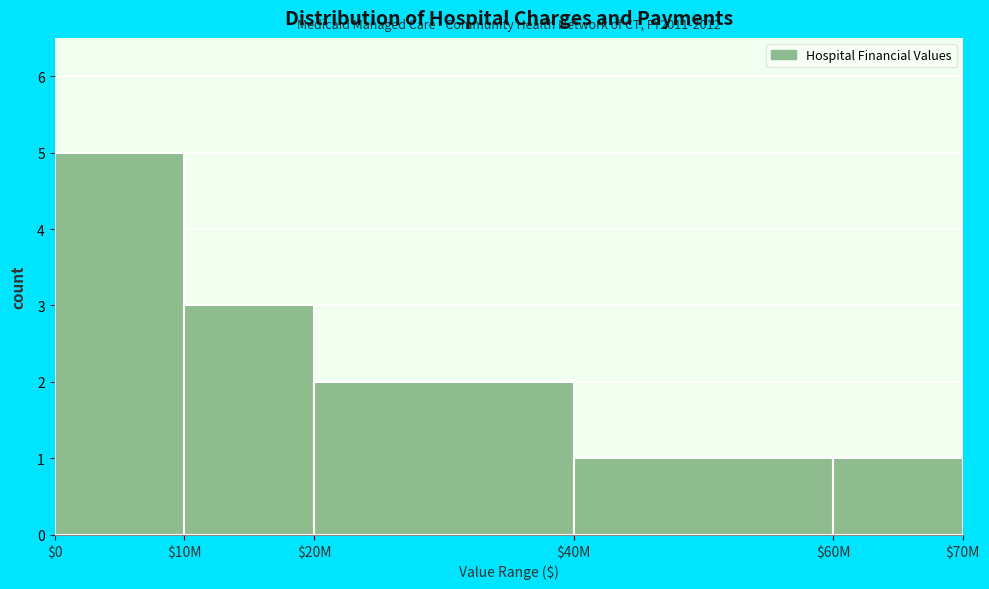

Reading left to right, transcribe all the data shown in this chart.

5	3	2	1	1